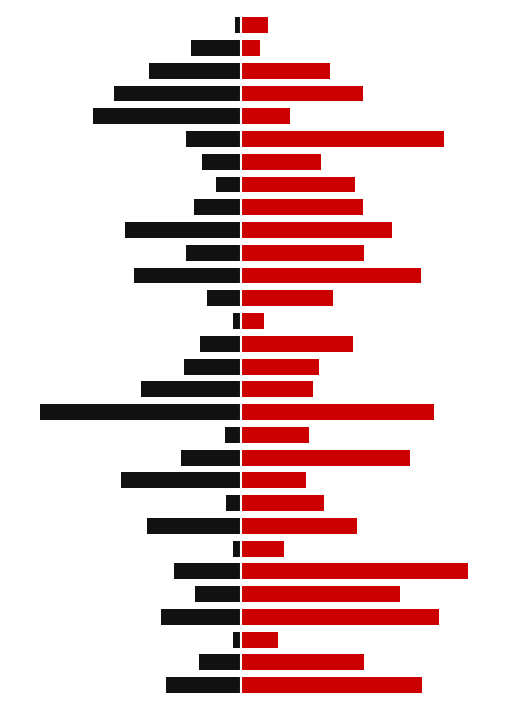

At 15, list the series in order from largest to smallest.

Pravidelná, Evidenční kontrola